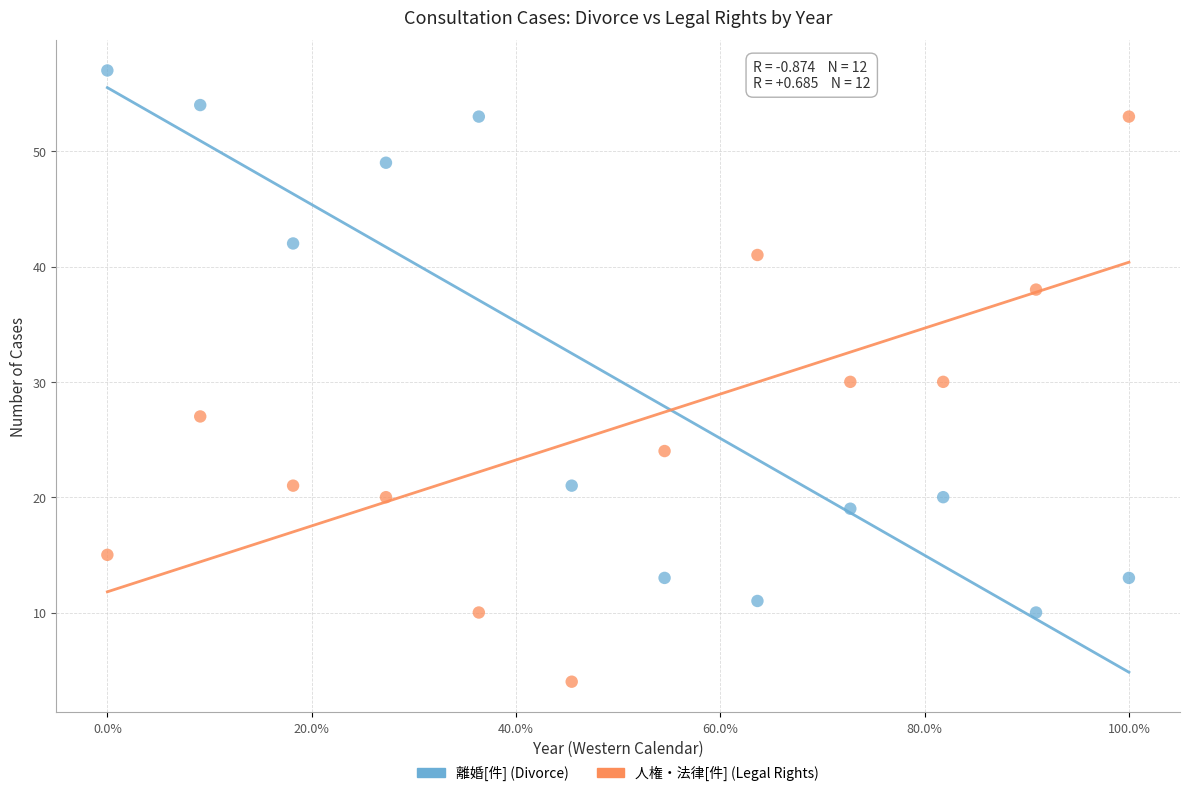

Which series contains the highest Y value?

離婚[件] (Divorce)